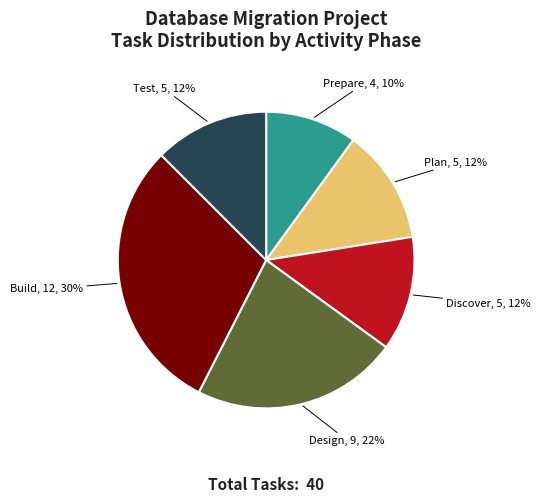

Is there any slice that represents more than half of the pie?

No